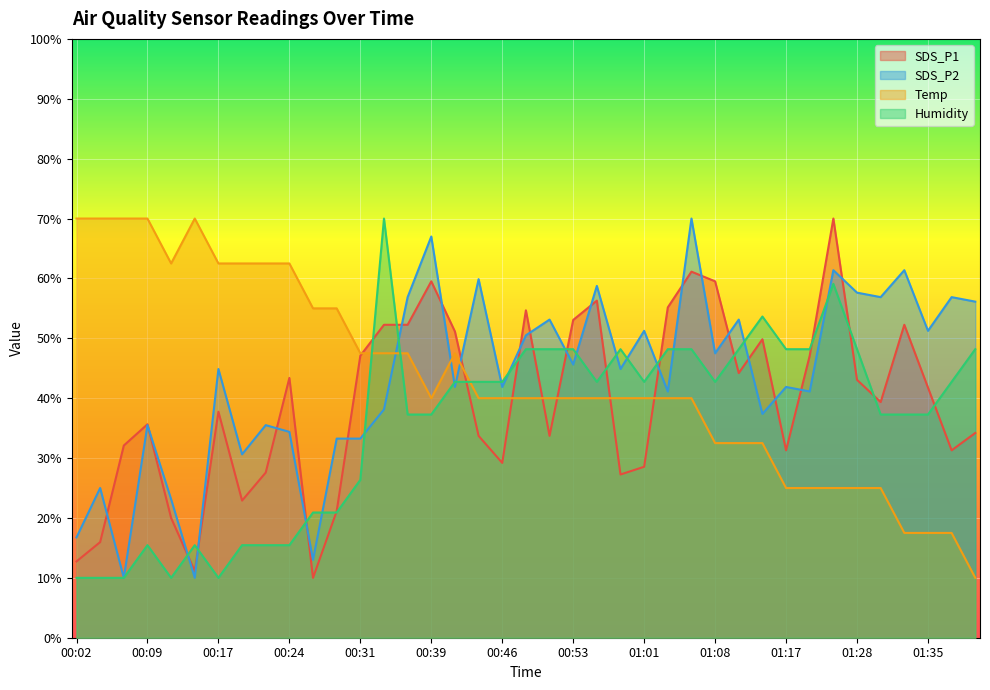

Where is the first local maximum for Humidity?

00:09